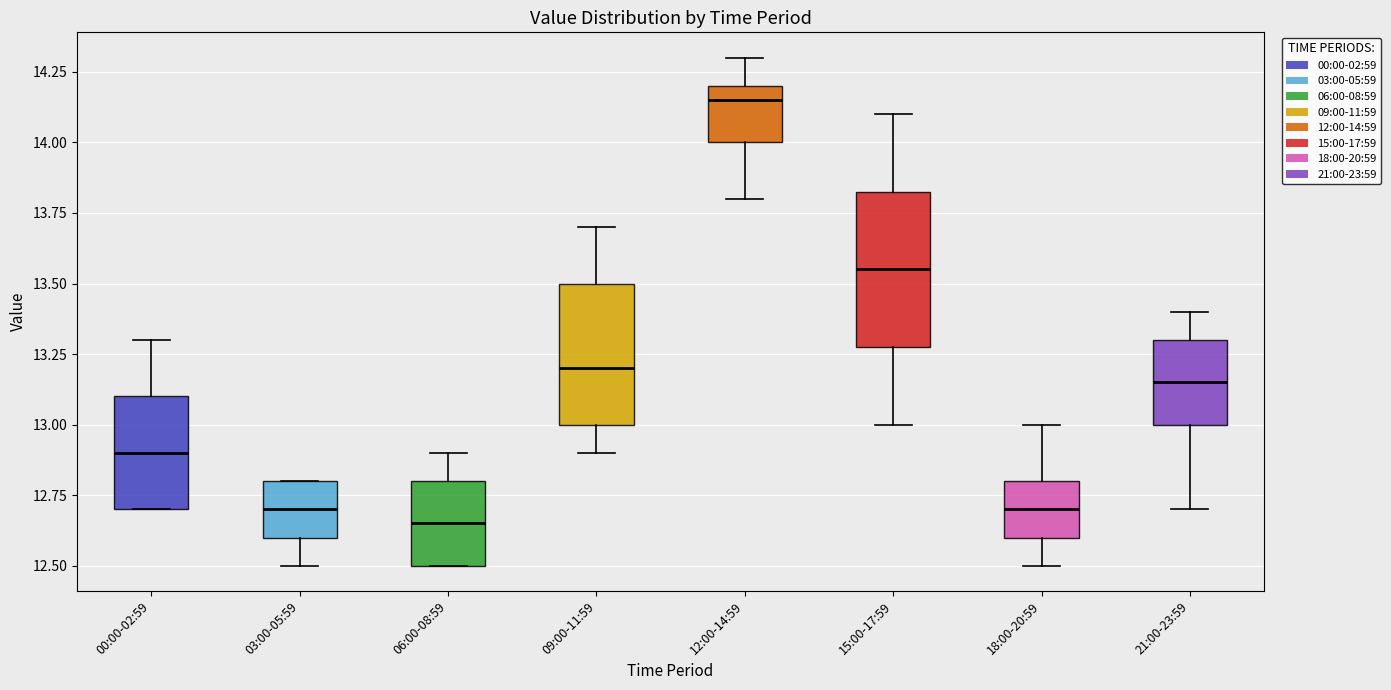

Comparing the boxes themselves (not the whiskers), which one is the tallest?

15:00-17:59